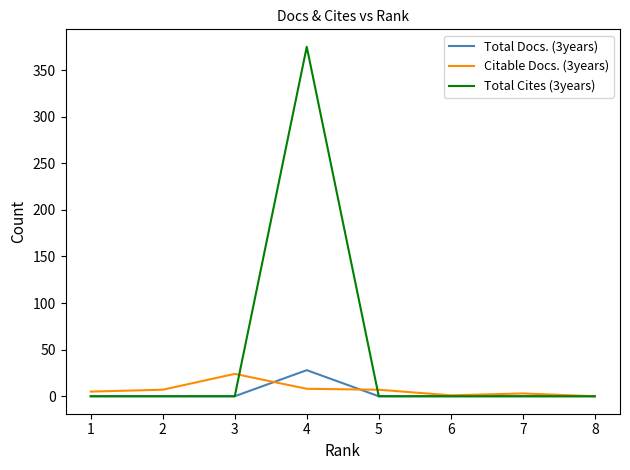

Is the value of Citable Docs. (3years) at 6 greater than the value of Total Docs. (3years) at 4?

No